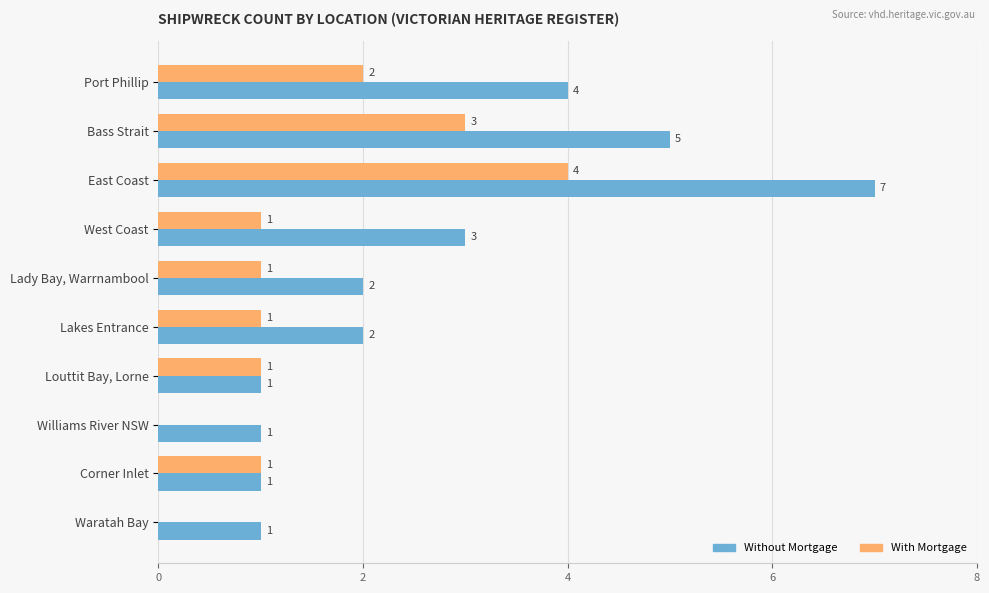

At which category is the sum across all series the highest?

East Coast